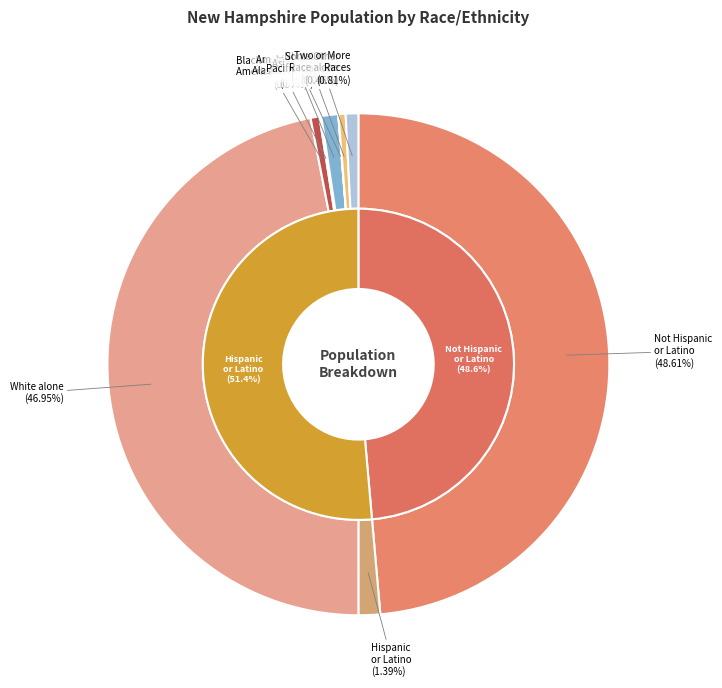

How many segments does this pie chart have?

9